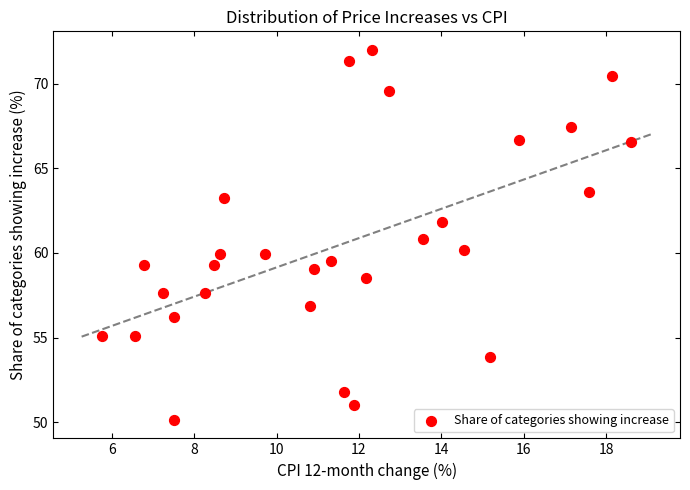

What is the range of X values (max minus min)?

12.8